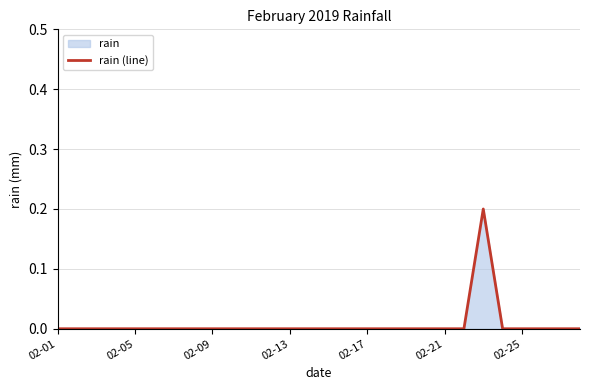

Is it true that the value at 17 is 0.1?

False